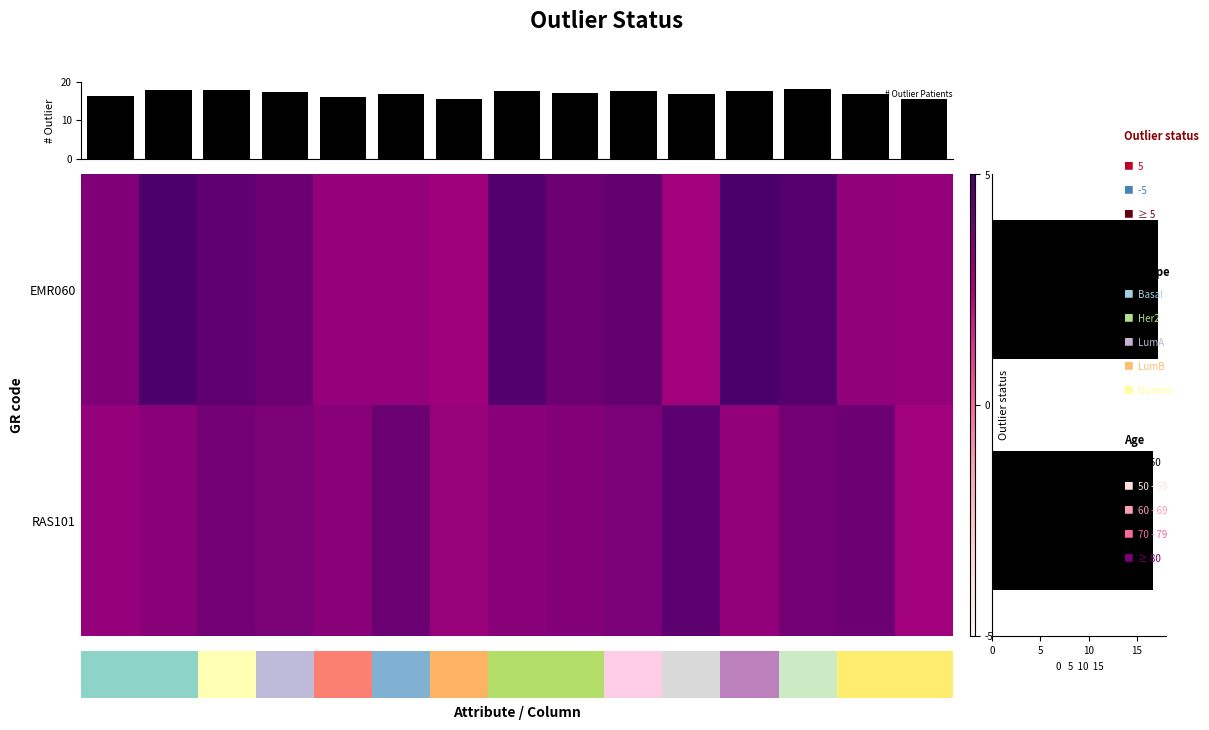

List the series in order of their peak value, highest first.

EMR060, RAS101